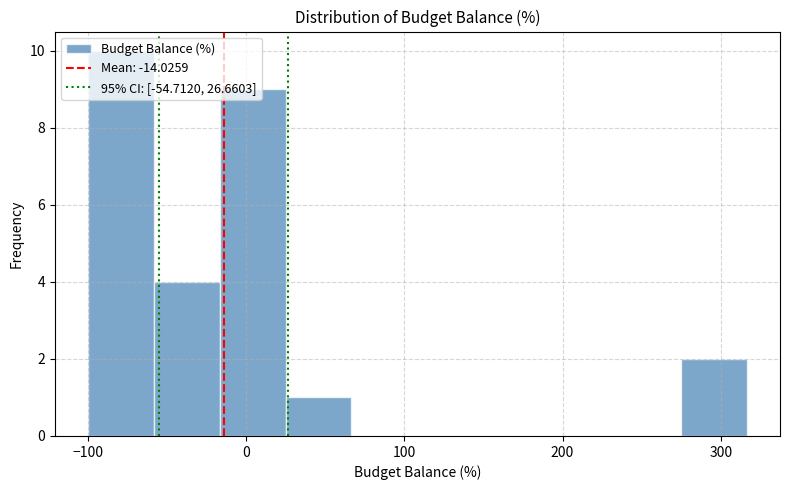

Over which range of the x-axis is the bar tallest?

-100 to -60